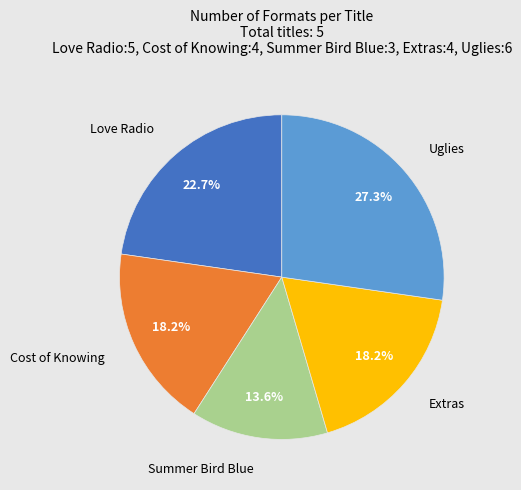

Count the number of slices in the pie.

5